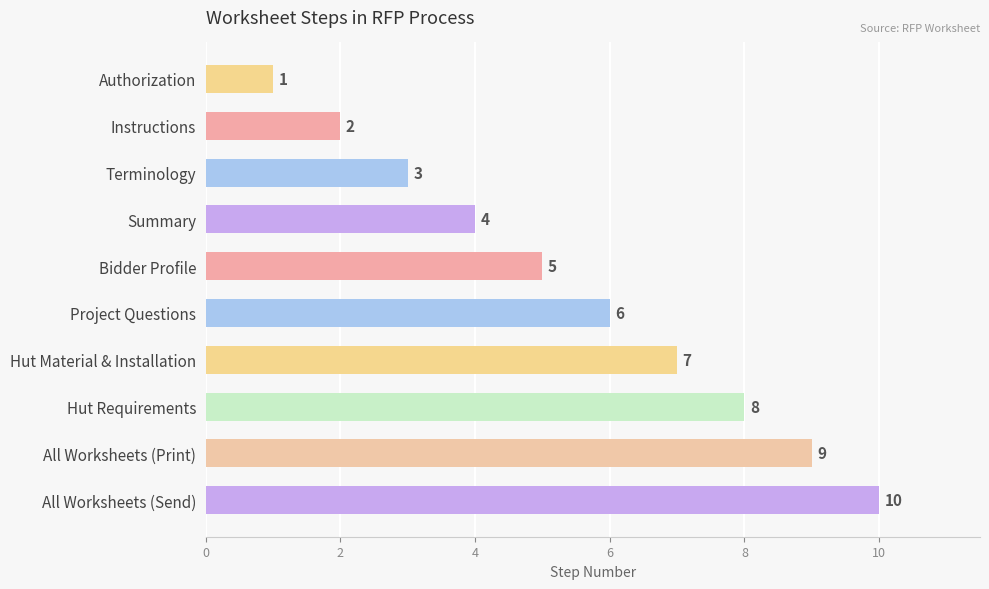

Between Bidder Profile and All Worksheets (Send), which is larger?

All Worksheets (Send)